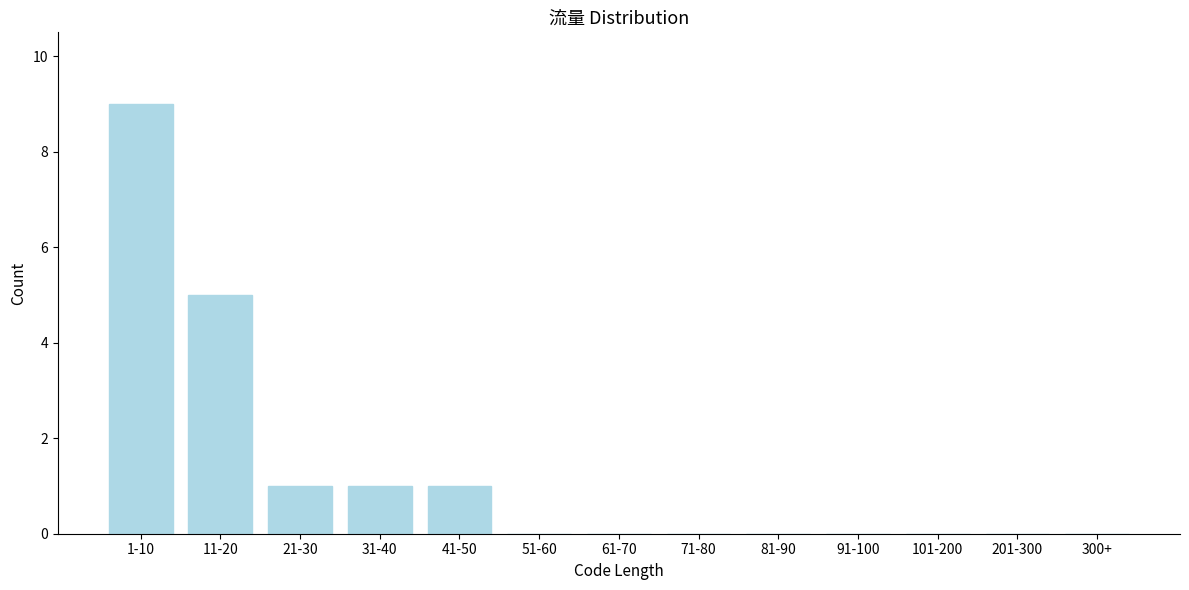

Reading right to left, extract all data points from this chart.

300+=0	201-300=0	101-200=0	91-100=0	81-90=0	71-80=0	61-70=0	51-60=0	41-50=1	31-40=1	21-30=1	11-20=5	1-10=9